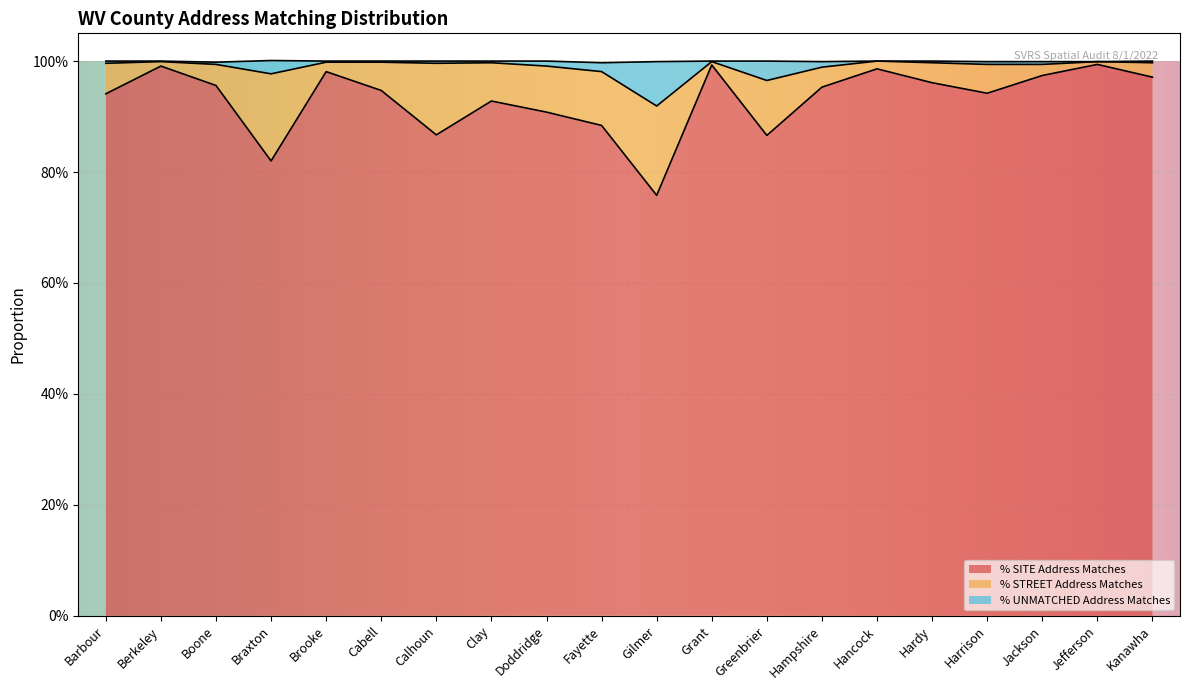

Is it true that % SITE Address Matches equals 0.2 at Barbour?

False